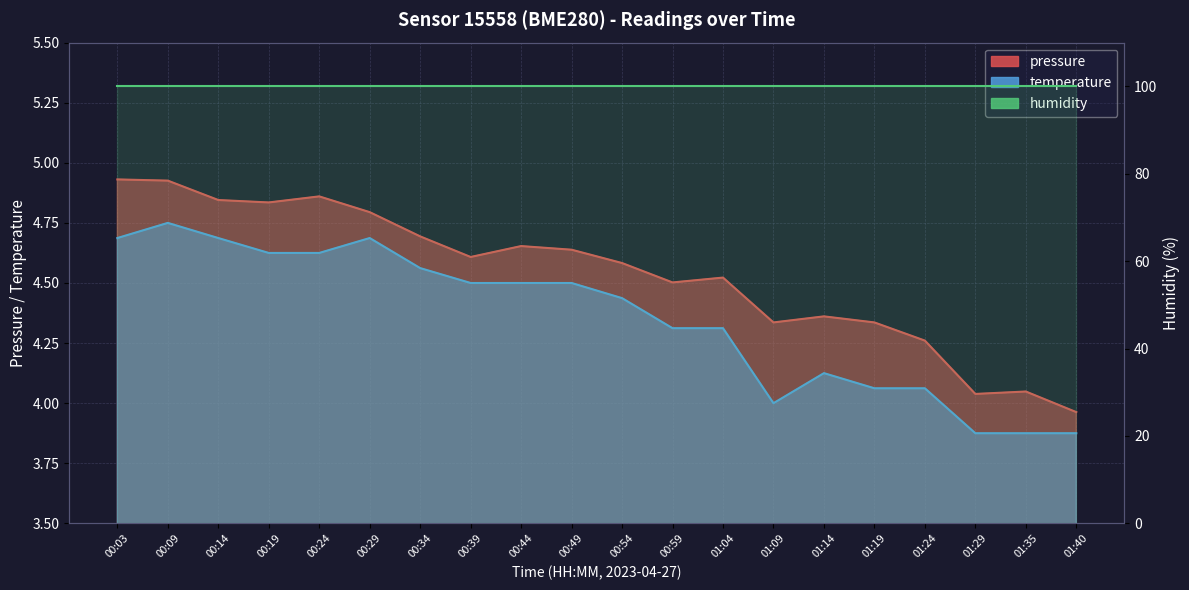

Between 00:54 and 00:14, which is larger?

00:14